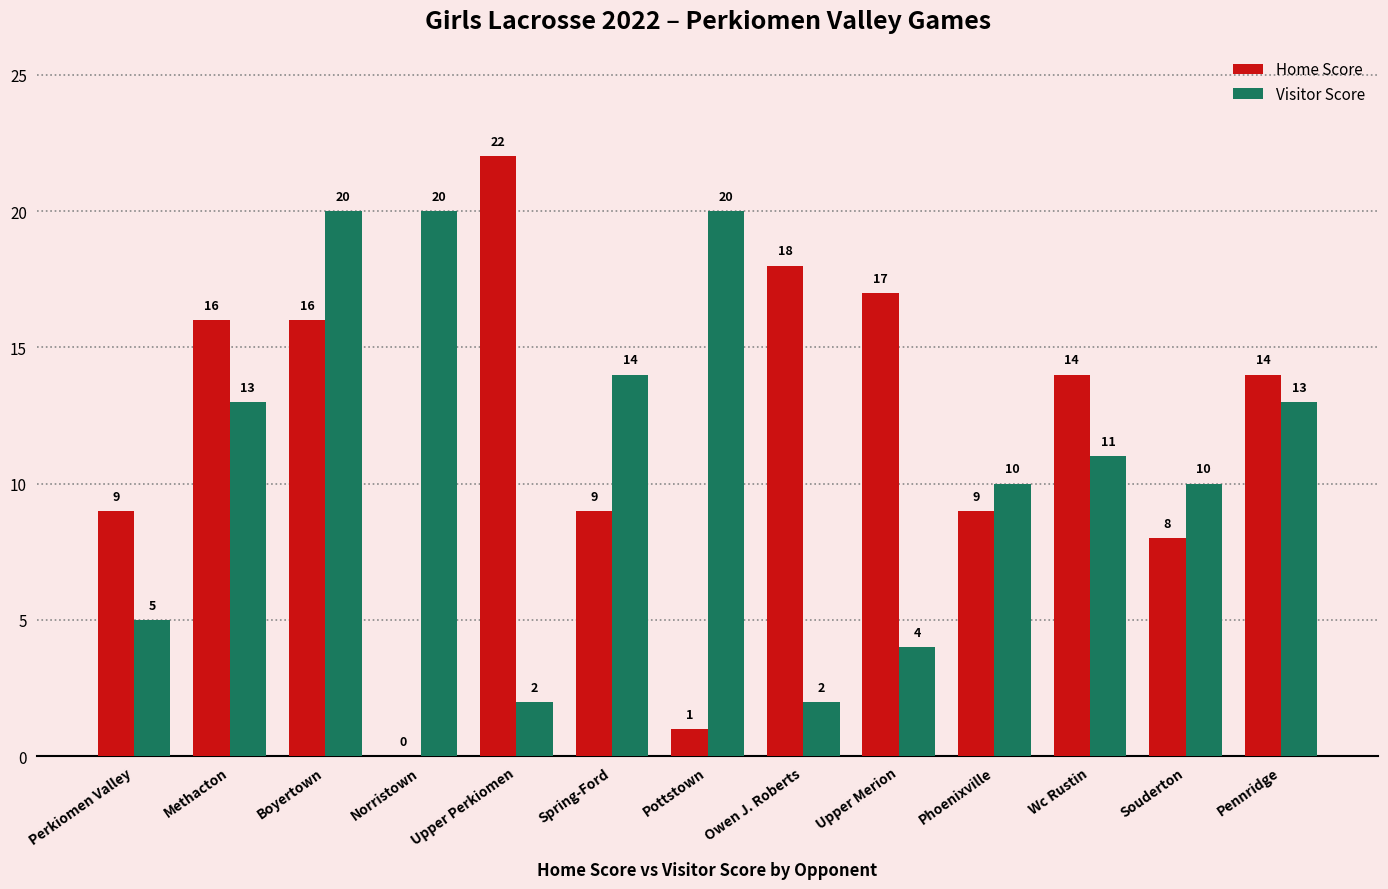

Where is Visitor Score nearest to the value 11?

Wc Rustin